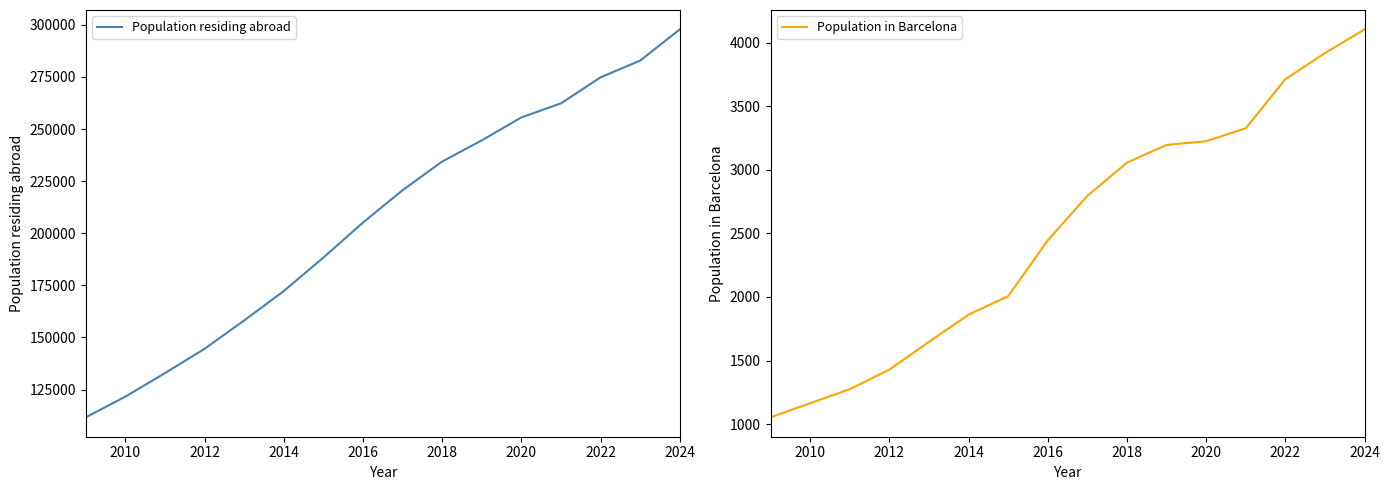

The value of Population residing abroad at 2014 is 172270. True or false?

True